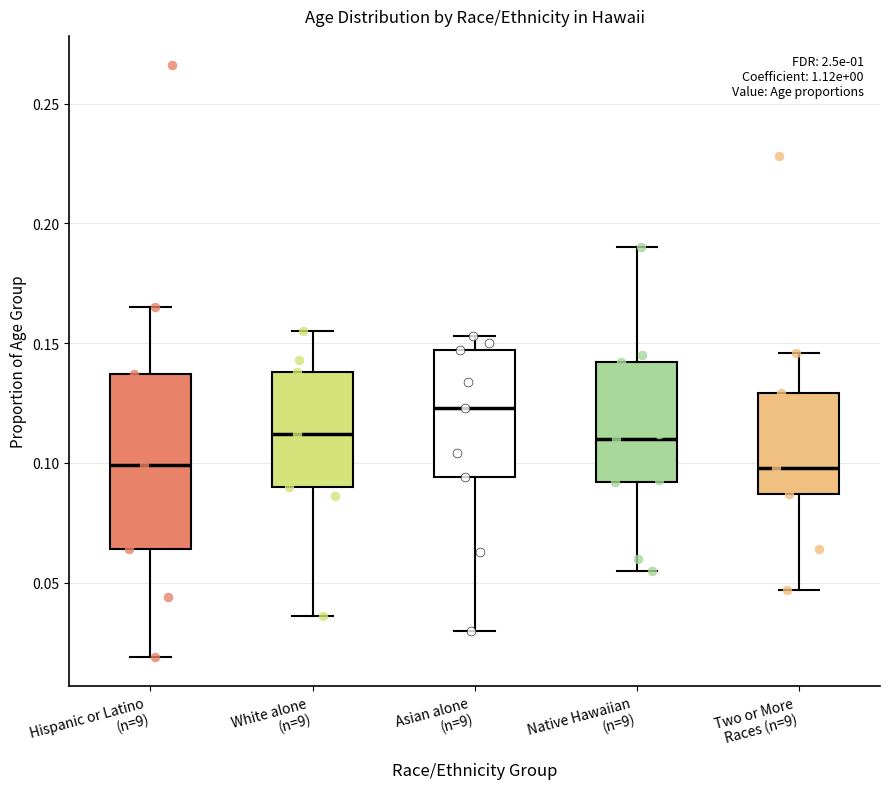

Which box has the highest median line?

Asian alone (n=9)